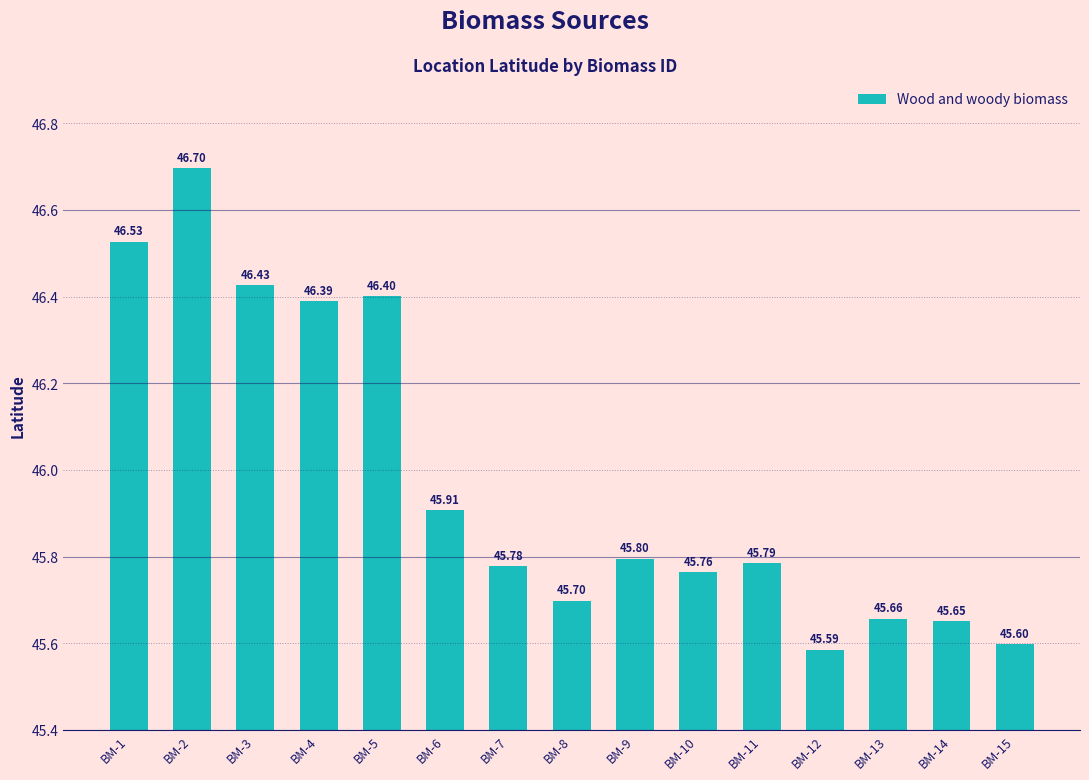

Read the value at BM-2.

46.7